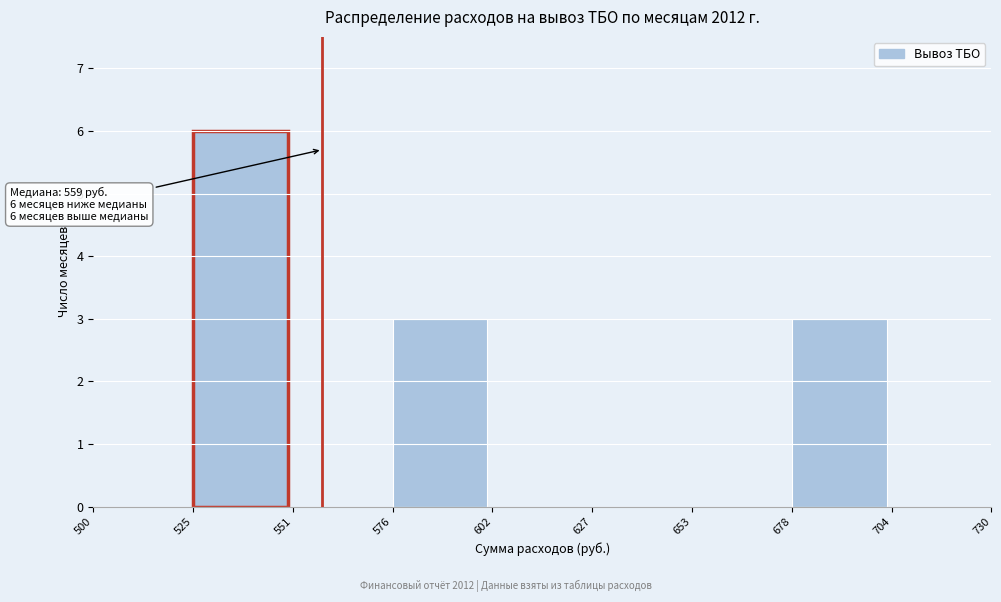

Over which range of the x-axis is the bar tallest?

525 to 551